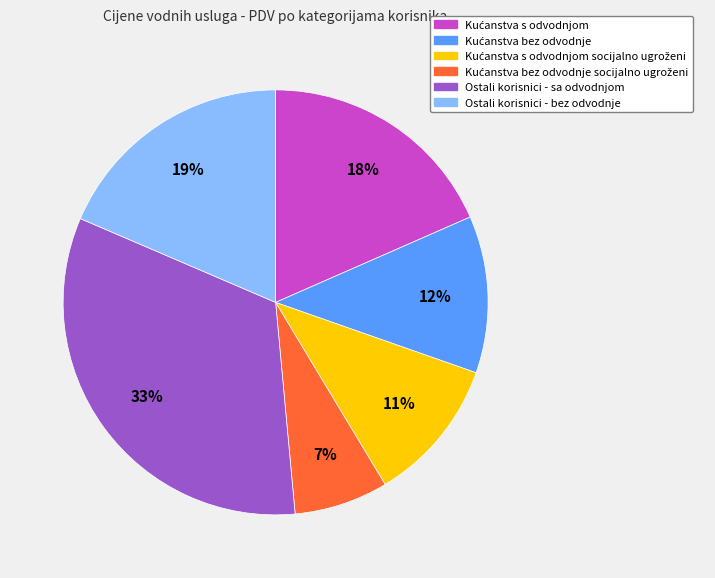

Does any single category account for the majority?

No